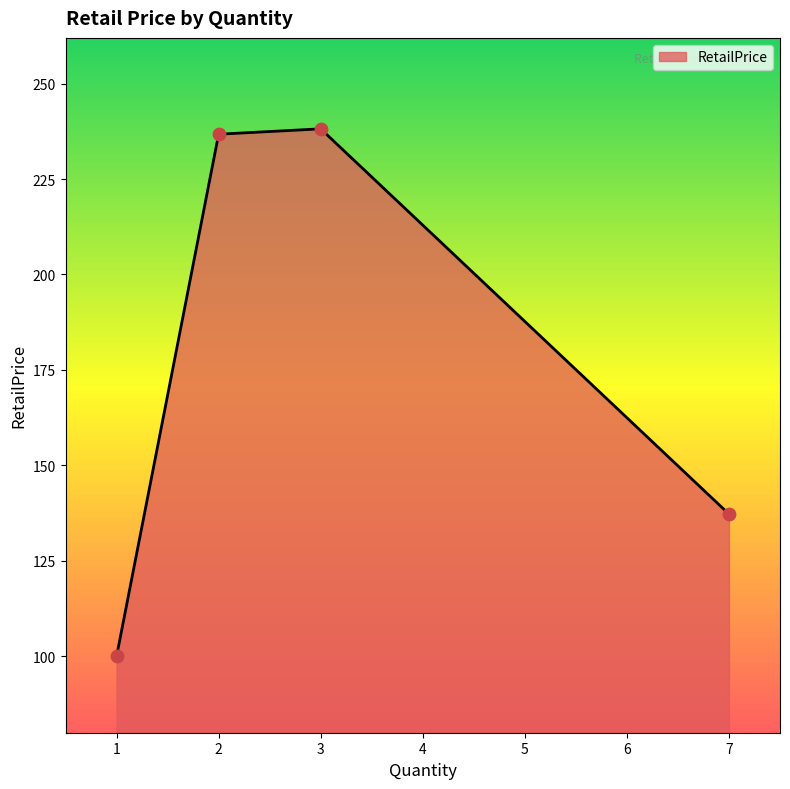

What is the maximum value for RetailPrice?

238.1